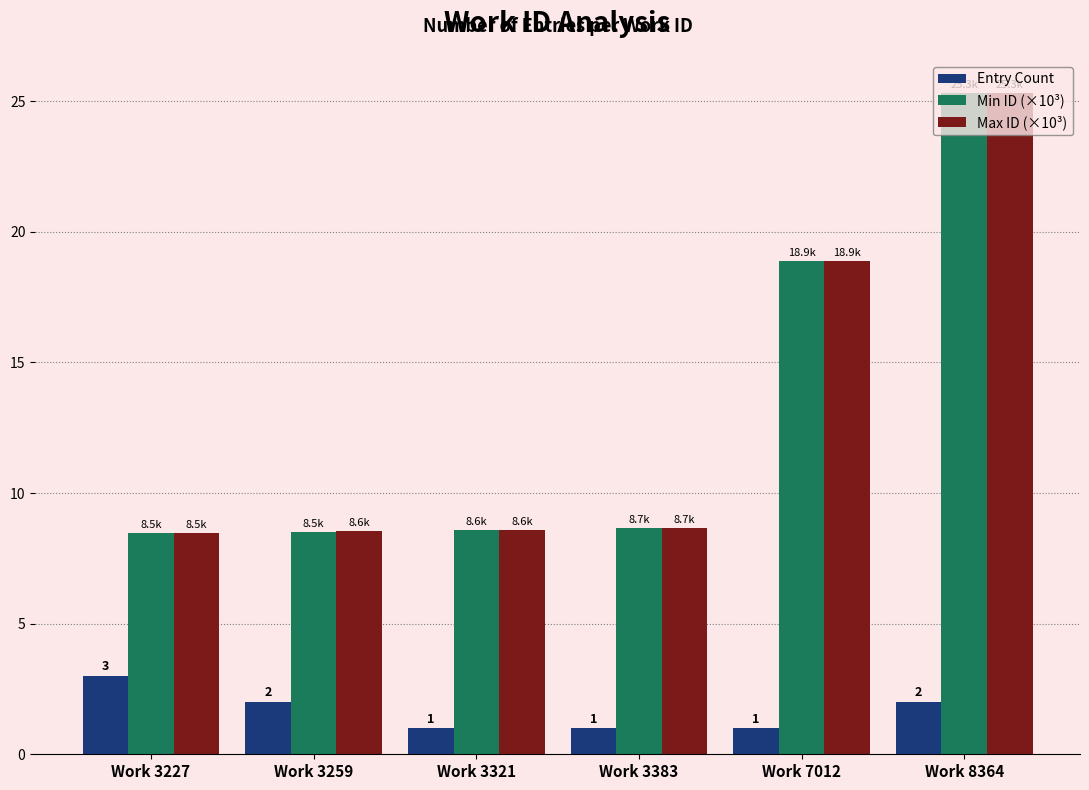

Between Work 3259 and Work 3321, which series saw the biggest shift?

Entry Count